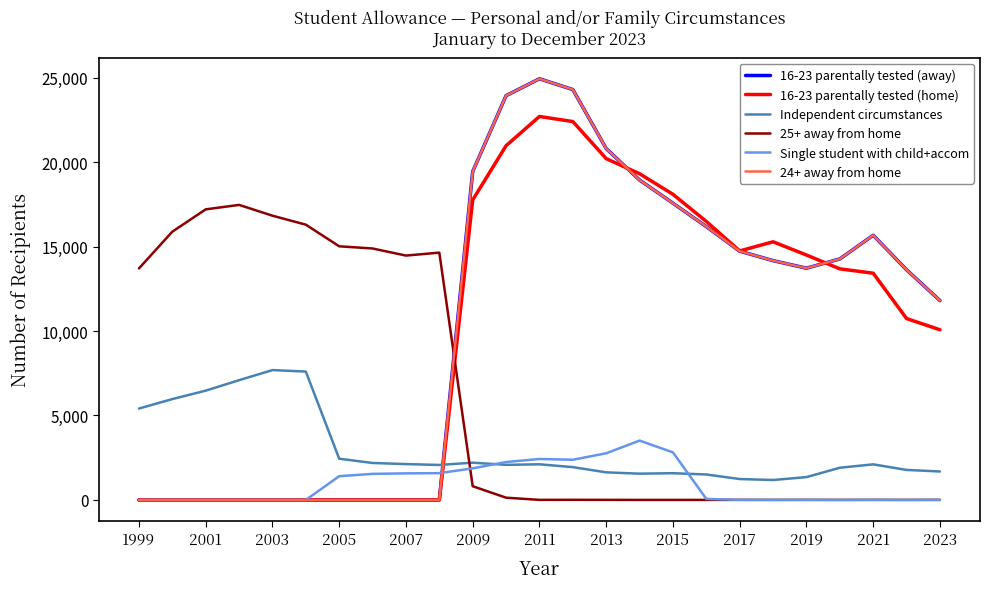

Which series has the widest spread of values?

16-23 parentally tested (away)